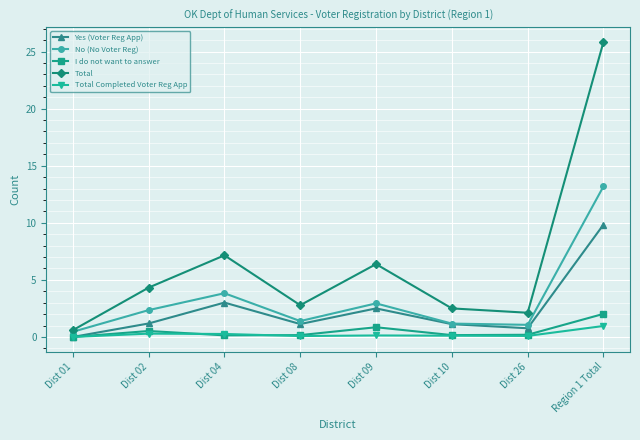

True or false: Total Completed Voter Reg App and Total intersect in this chart.

False